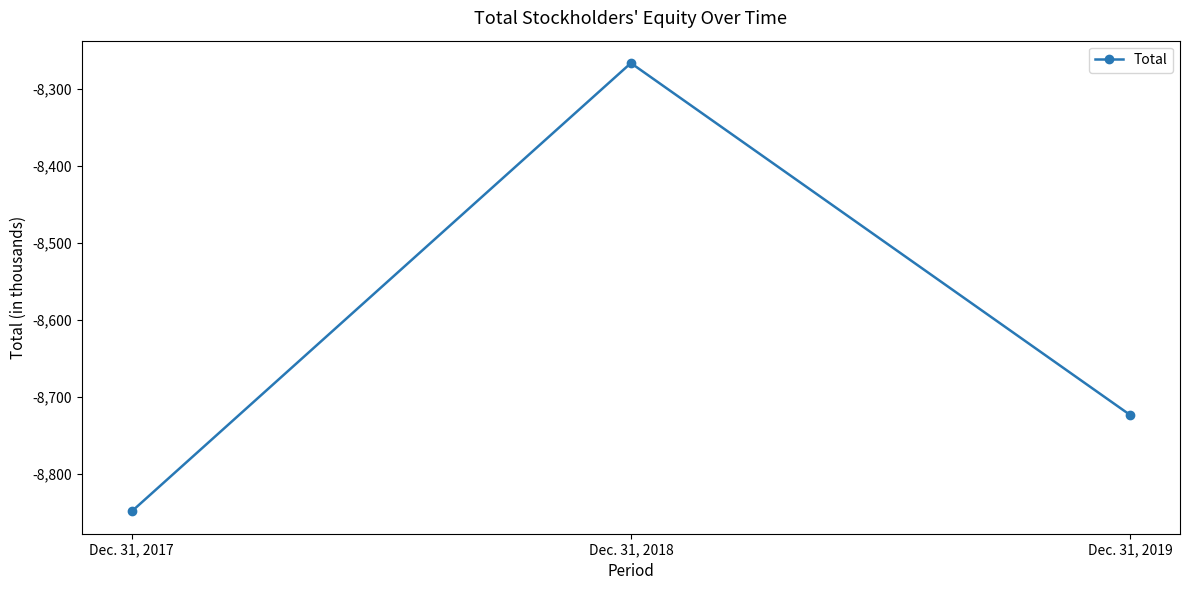

Count the number of data series in this chart.

1